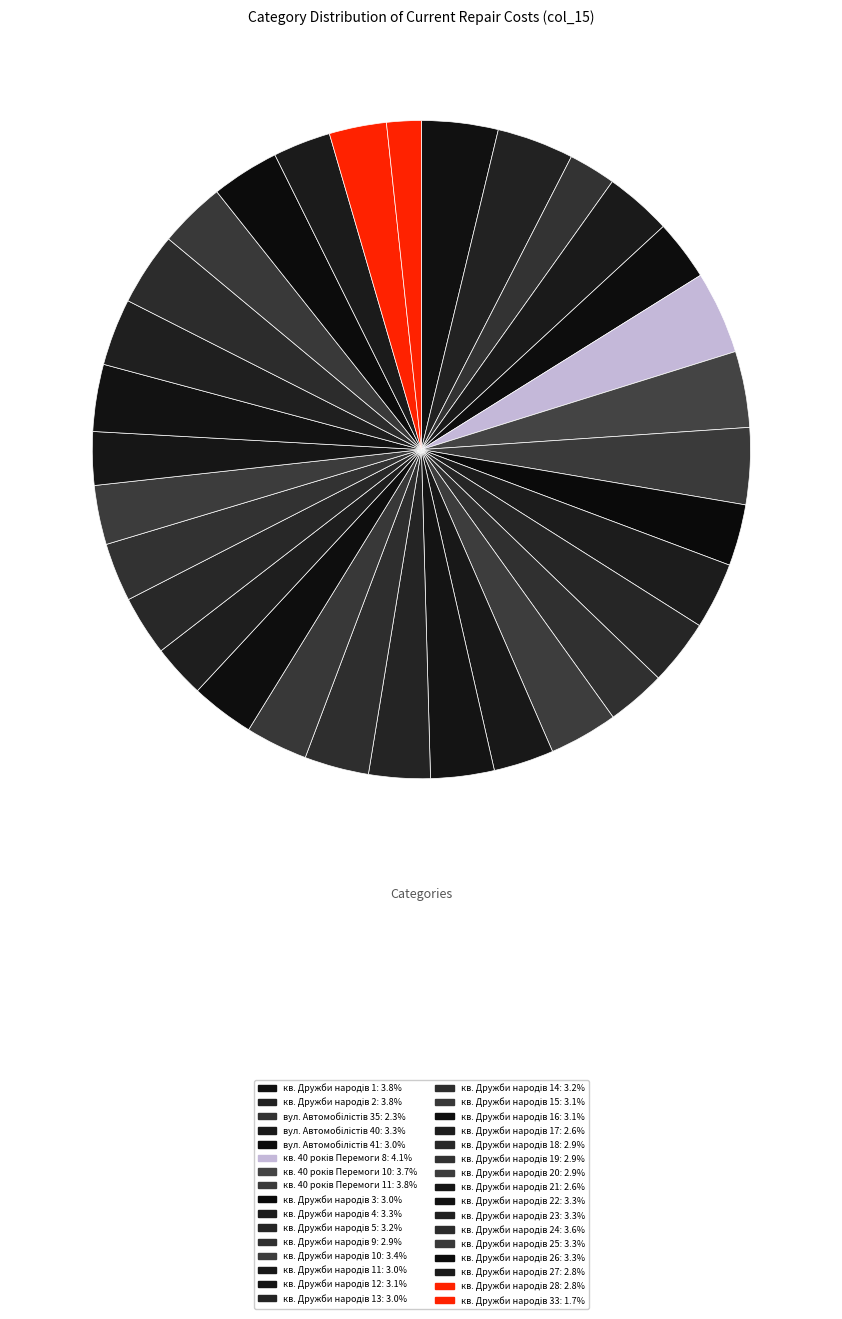

How many slices are in this pie chart?

32